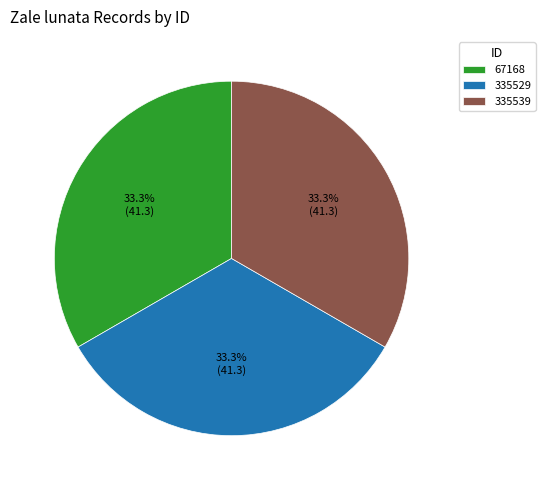

Do 335529 and 335539 together represent more than half of the pie?

Yes